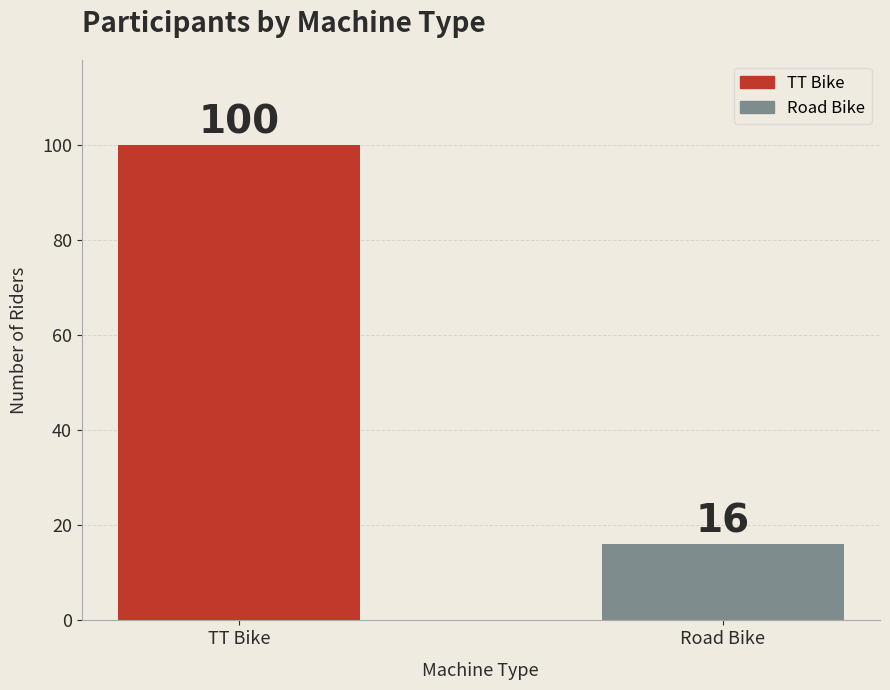

What is the minimum value shown in the chart?

16